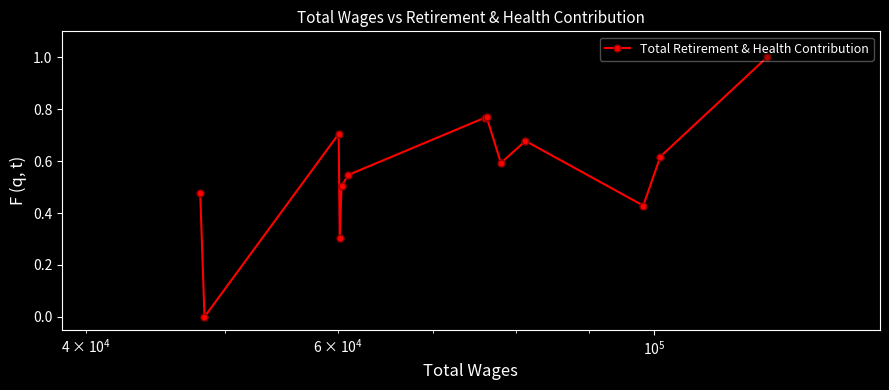

How many data points does each series have?

13